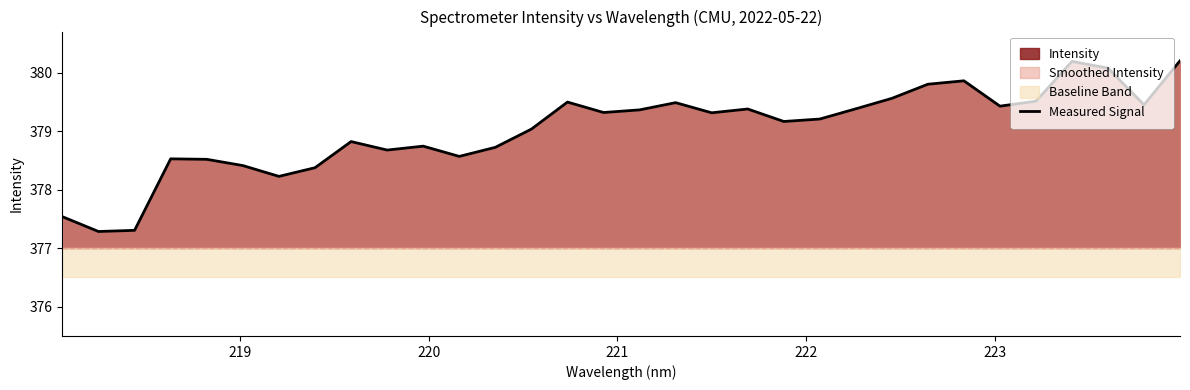

What is the maximum value for Measured Signal?

380.2